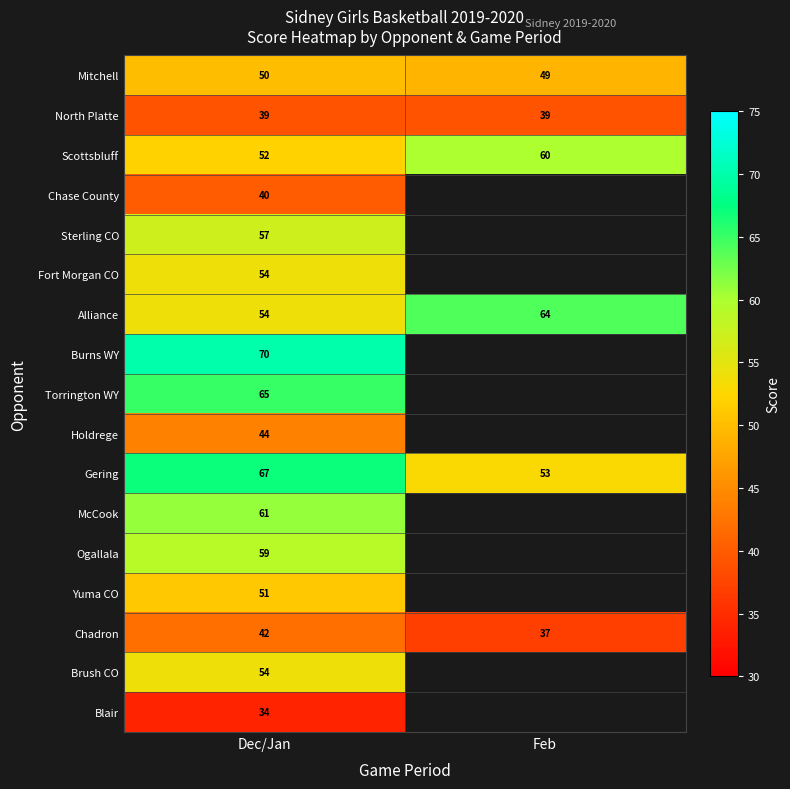

The value of Burns WY at Dec/Jan is 70. True or false?

True